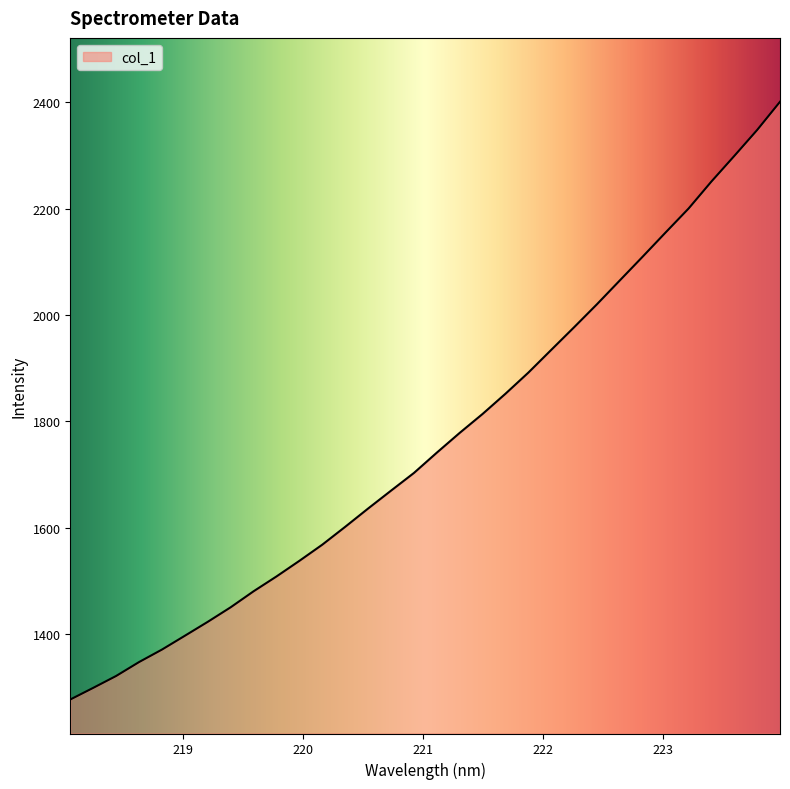

What is the minimum value shown in the chart?

1277.5